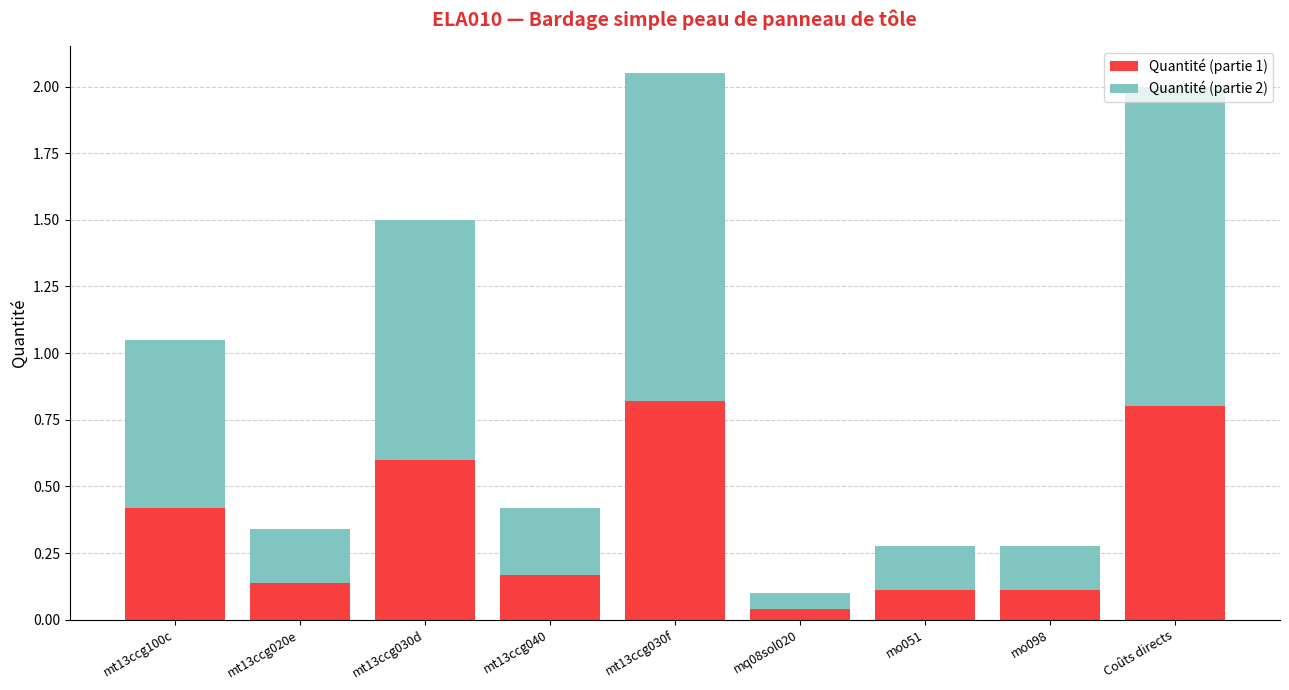

Are the bars horizontal?

No